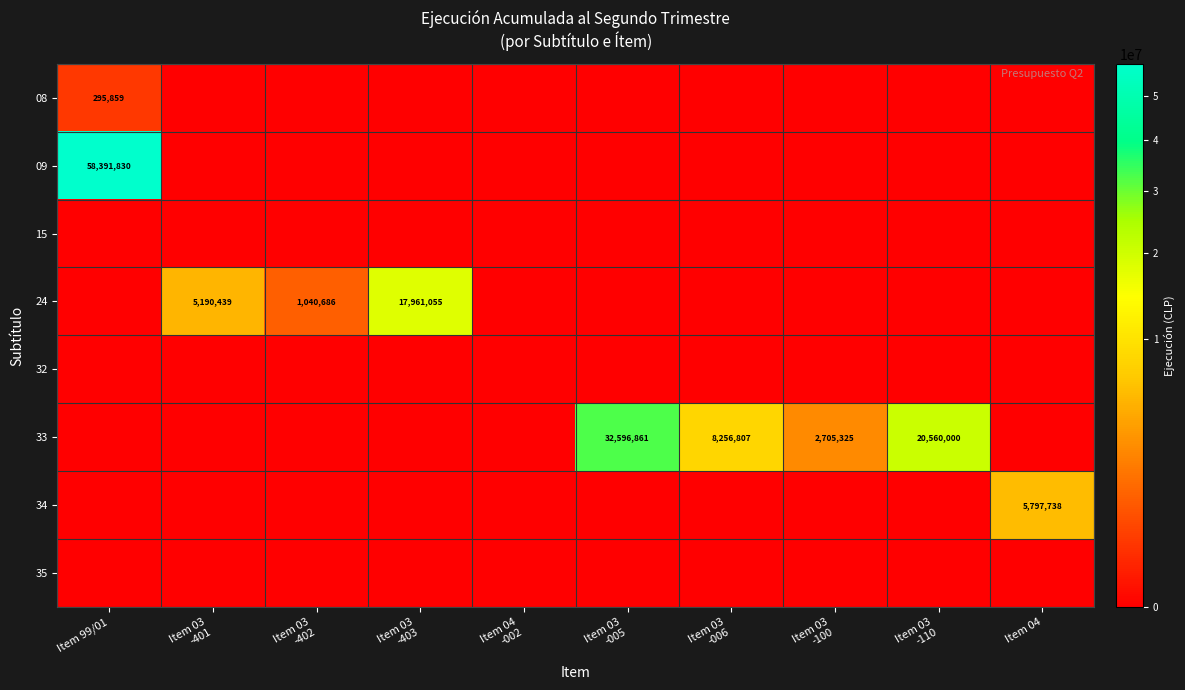

Which series has the largest total across all categories?

33